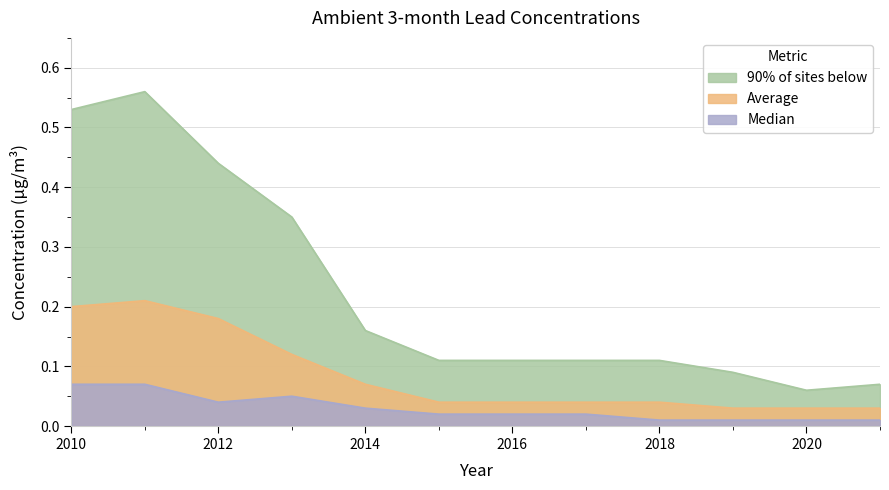

How many lines are shown in the chart?

3